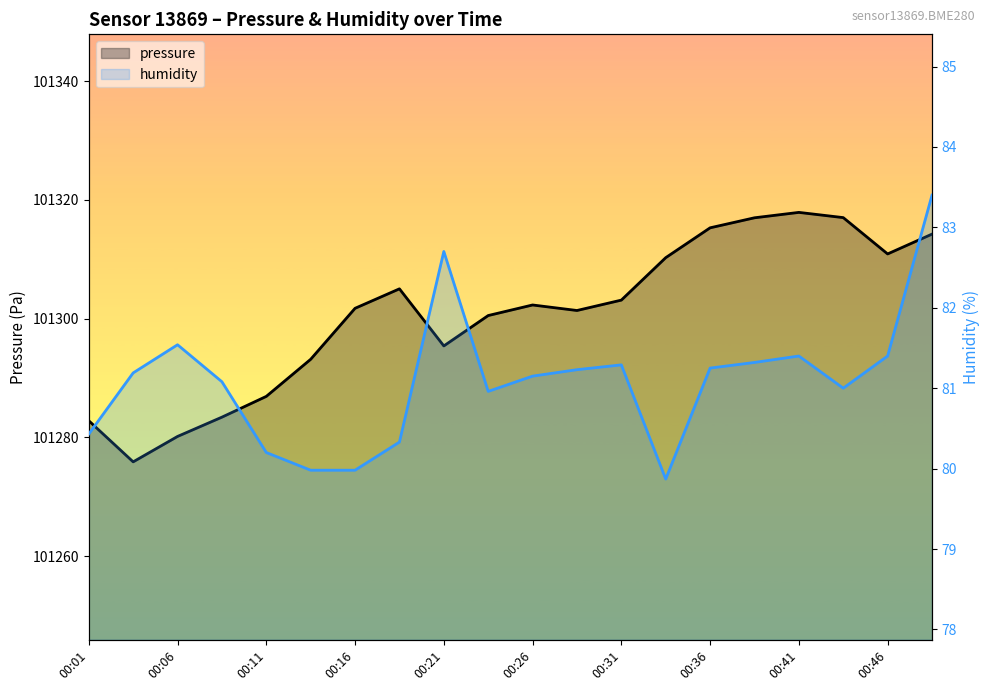

Which series has the largest range (max minus min)?

pressure